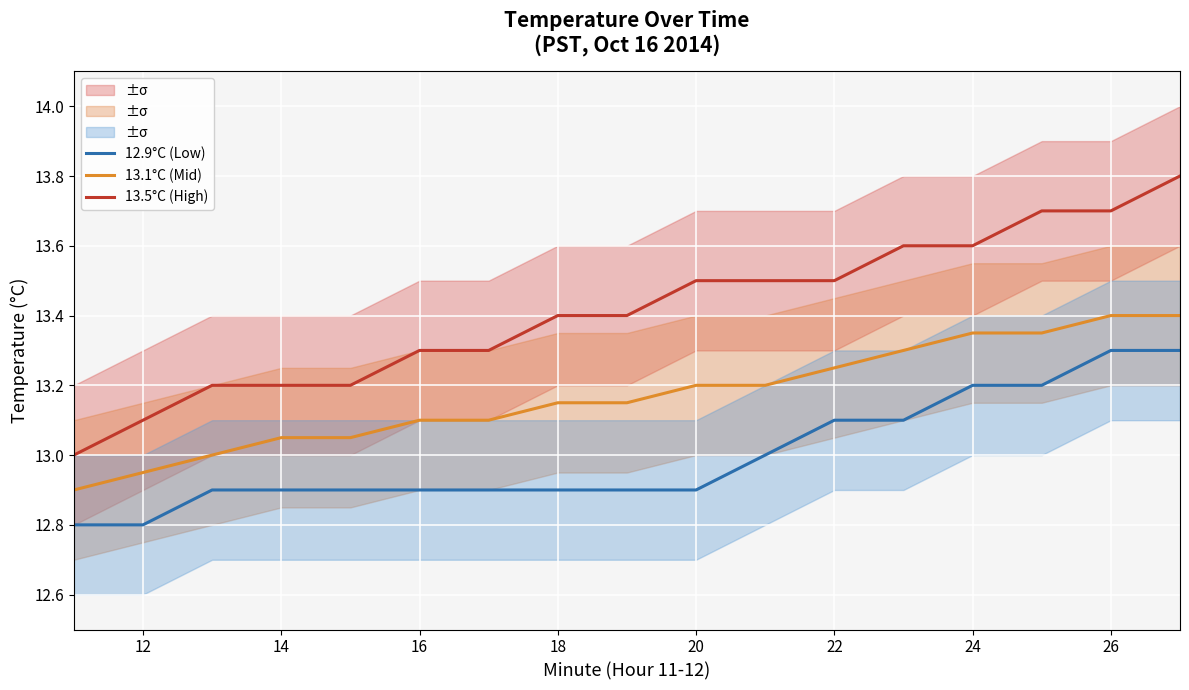

Is it true that 13.1°C (Mid) equals 4.1 at 24?

False